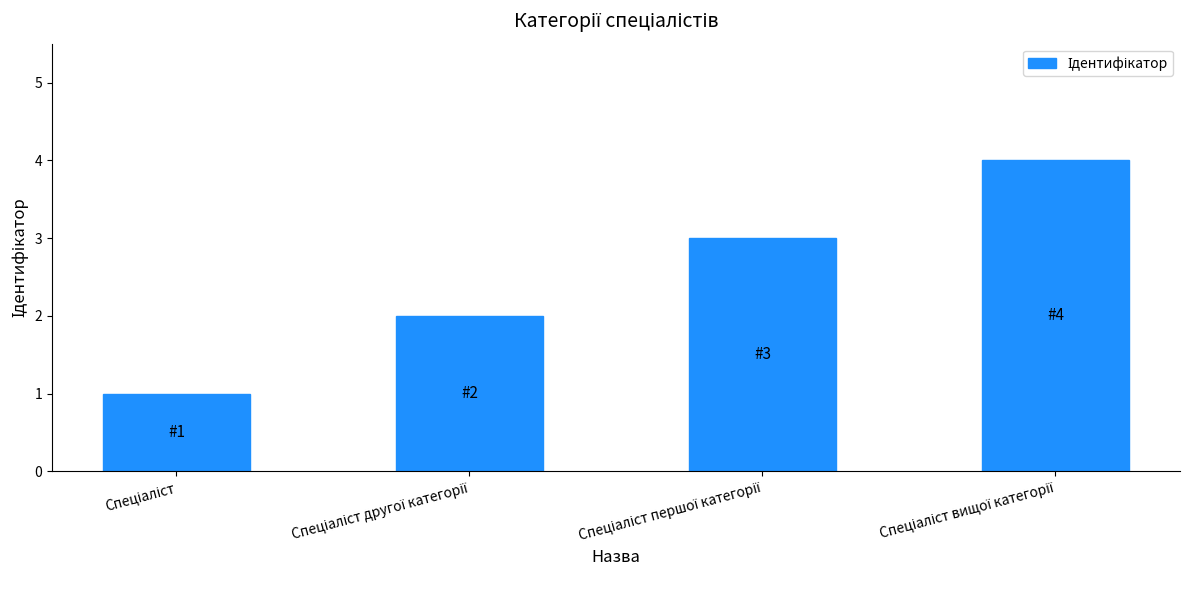

Are the bars grouped side by side (vs. stacked)?

No